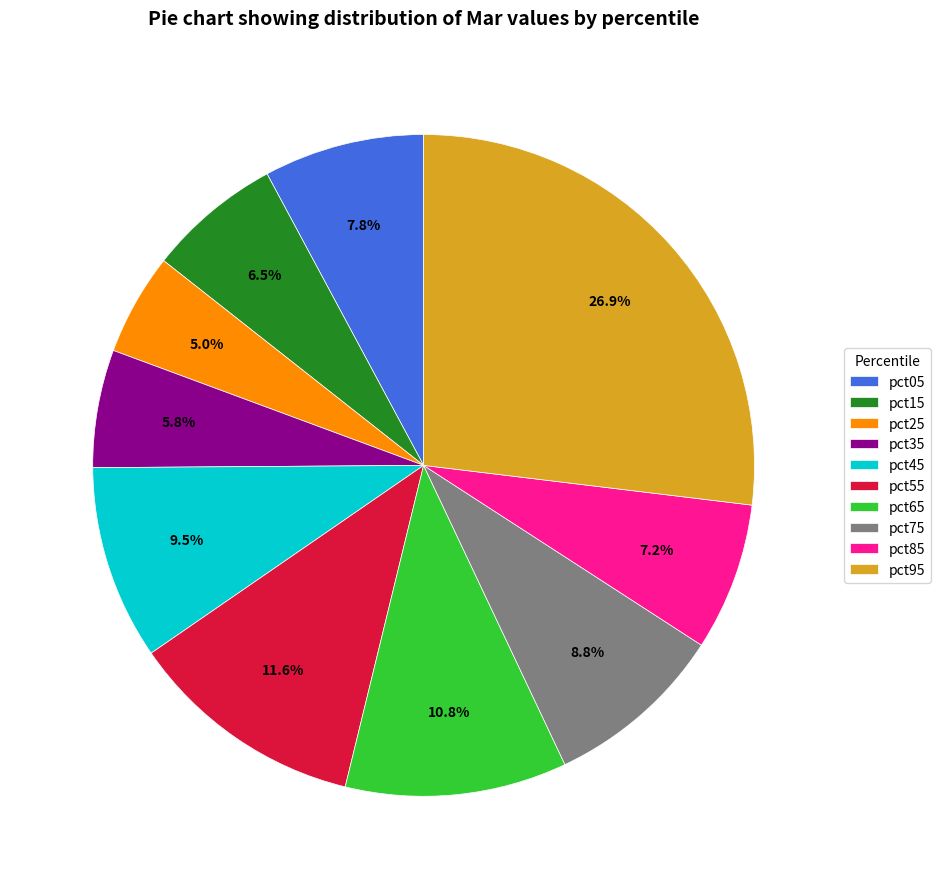

Is there a majority slice in this chart?

No